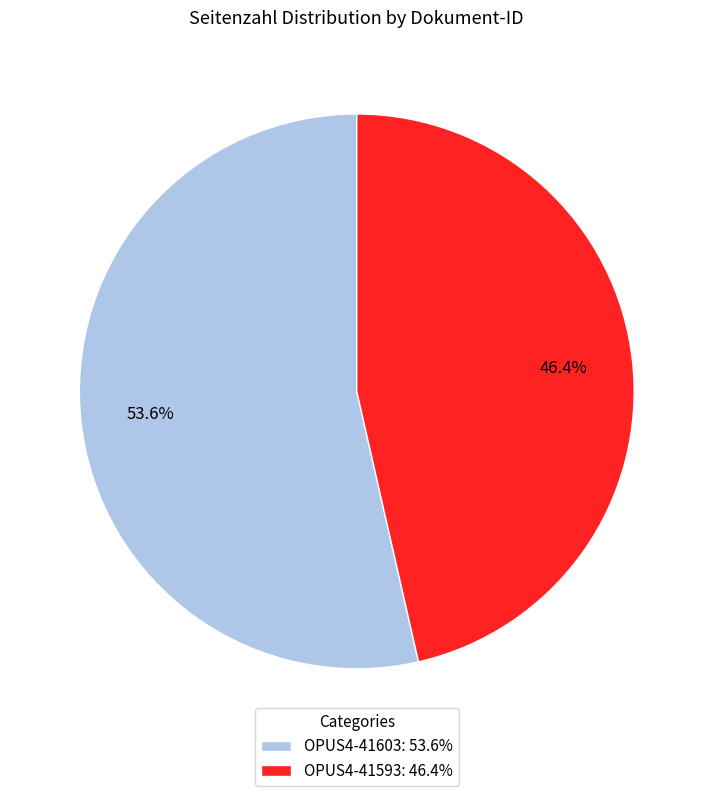

Which slice is the smallest?

OPUS4-41593